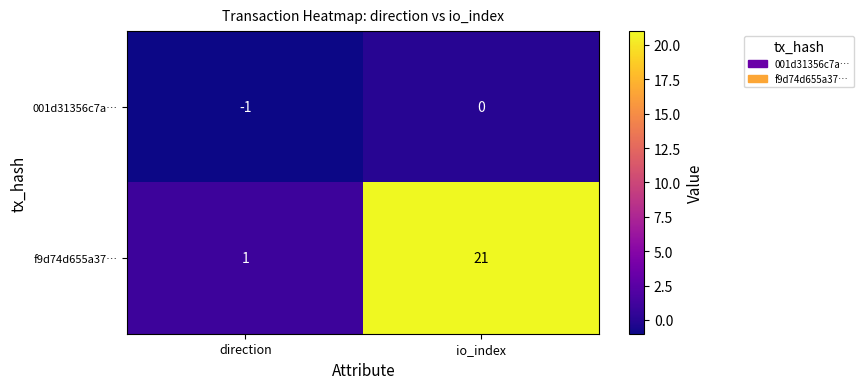

What is the minimum value shown in the chart?

-1